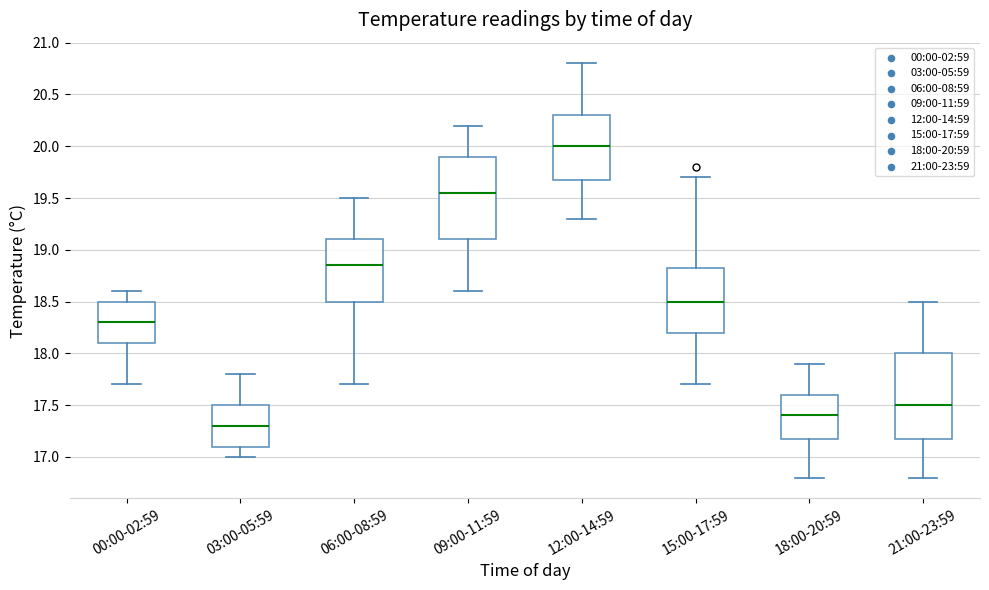

Reading left to right, read every box against the y-axis: the position of its median line, the range the box covers, and the ends of its whiskers. The values are not printed on the chart, so give them approximately, as read against the axis.

00:00-02:59: median 18.30, box 18.10 to 18.50, whiskers 17.70 to 18.60
03:00-05:59: median 17.30, box 17.10 to 17.50, whiskers 17.00 to 17.80
06:00-08:59: median 18.85, box 18.50 to 19.10, whiskers 17.70 to 19.50
09:00-11:59: median 19.55, box 19.10 to 19.90, whiskers 18.60 to 20.20
12:00-14:59: median 20.00, box 19.70 to 20.30, whiskers 19.30 to 20.80
15:00-17:59: median 18.50, box 18.20 to 18.85, whiskers 17.70 to 19.70
18:00-20:59: median 17.40, box 17.20 to 17.60, whiskers 16.80 to 17.90
21:00-23:59: median 17.50, box 17.20 to 18.00, whiskers 16.80 to 18.50